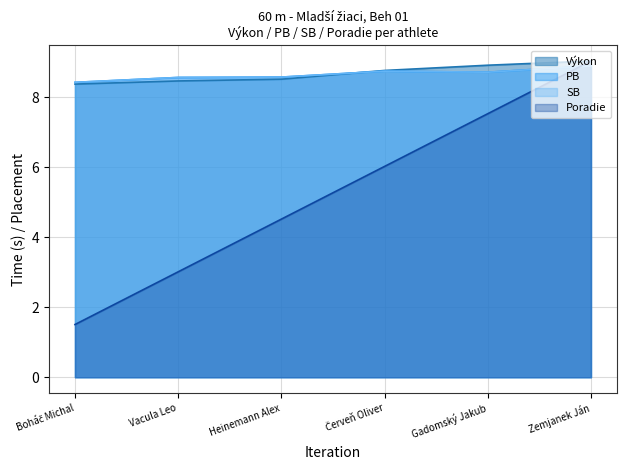

What is the minimum value for PB?

8.4